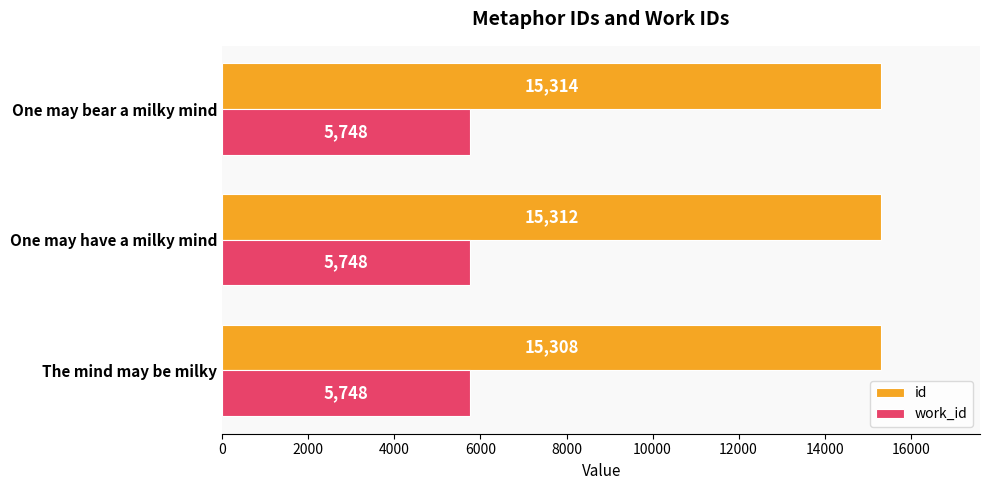

What is the spread (max minus min) of values at One may bear a milky mind?

9566